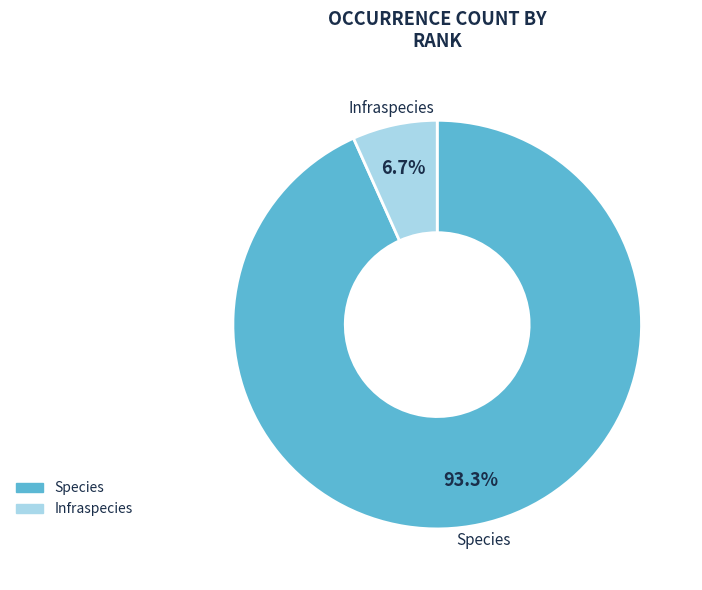

The Species slice represents 99% of the pie. True or false?

False